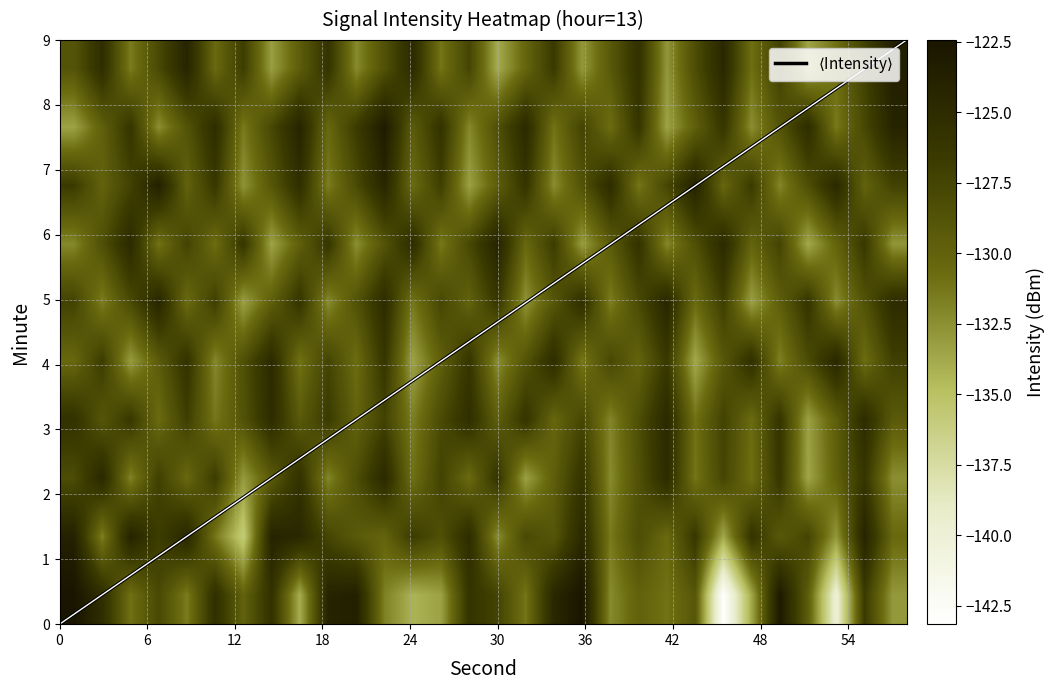

Is the value of 3 at 27 greater than the value of 9 at 42?

Yes